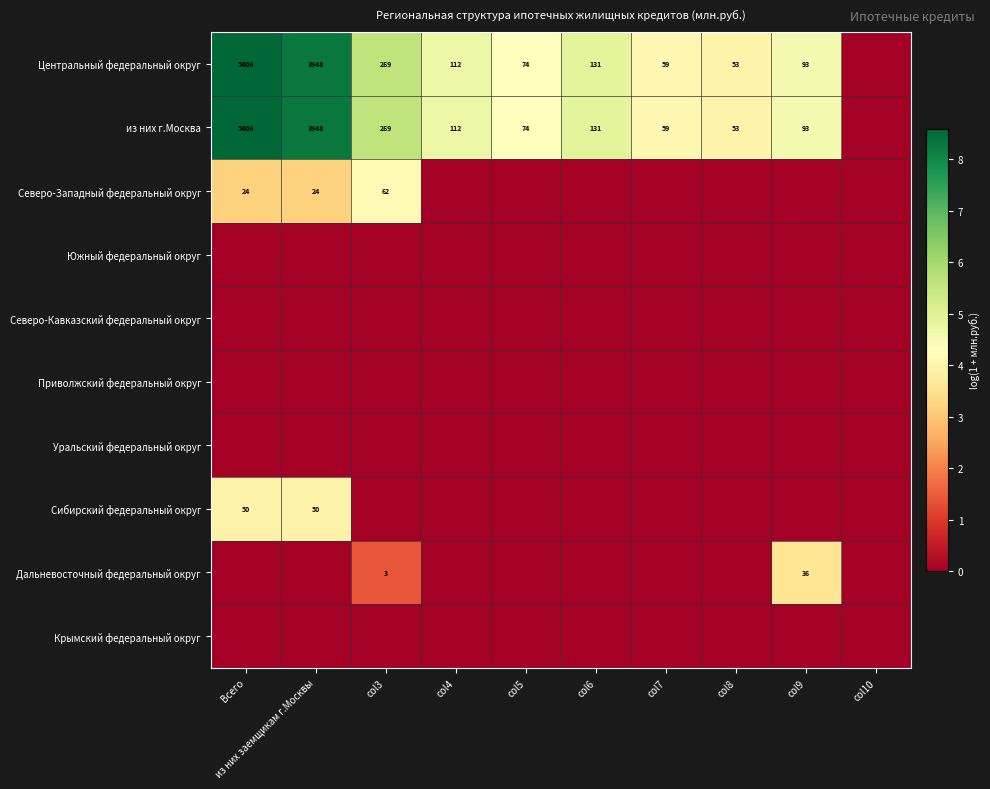

Which label corresponds to the smallest value in the chart?

col10